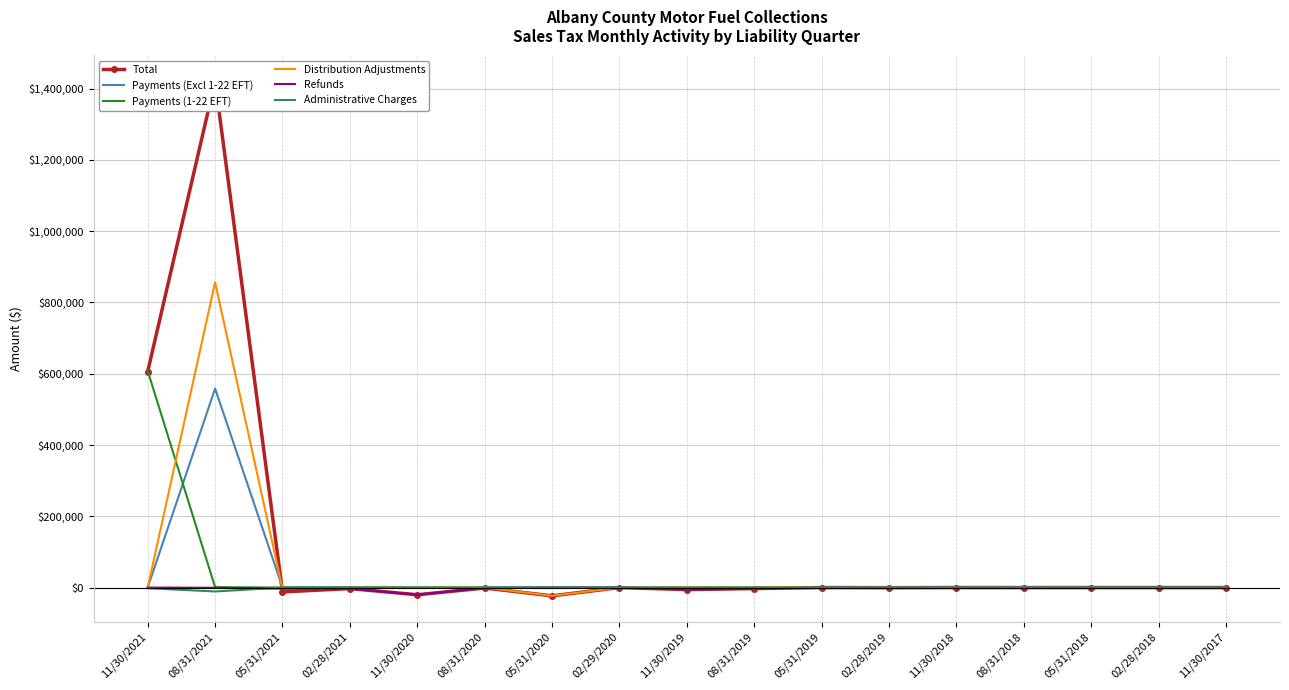

What is the difference between the Administrative Charges values at 05/31/2019 and 08/31/2018?

0.7